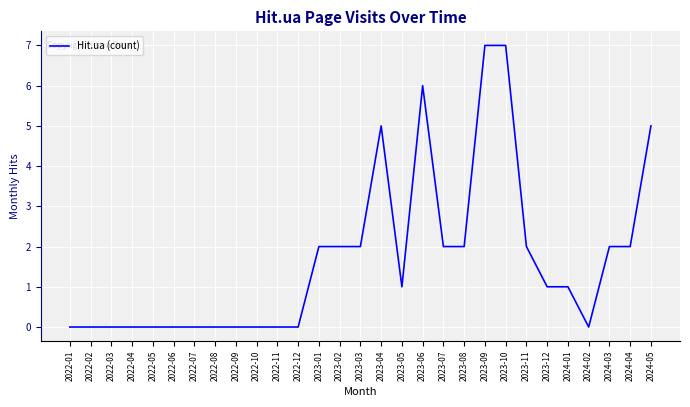

What is the change in value from 2022-05 to 2023-03?

+2